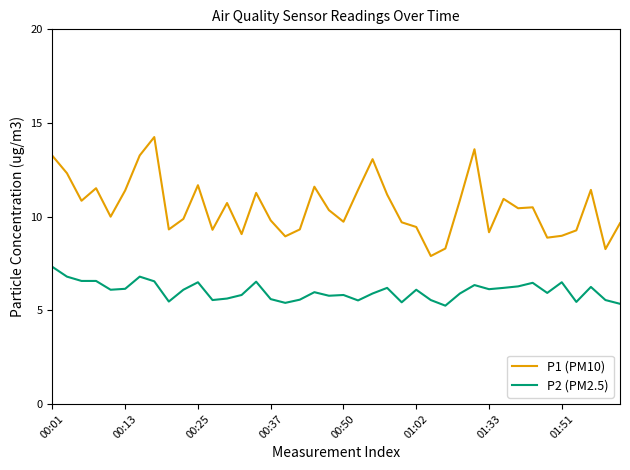

Which series has the largest total across all categories?

P1 (PM10)